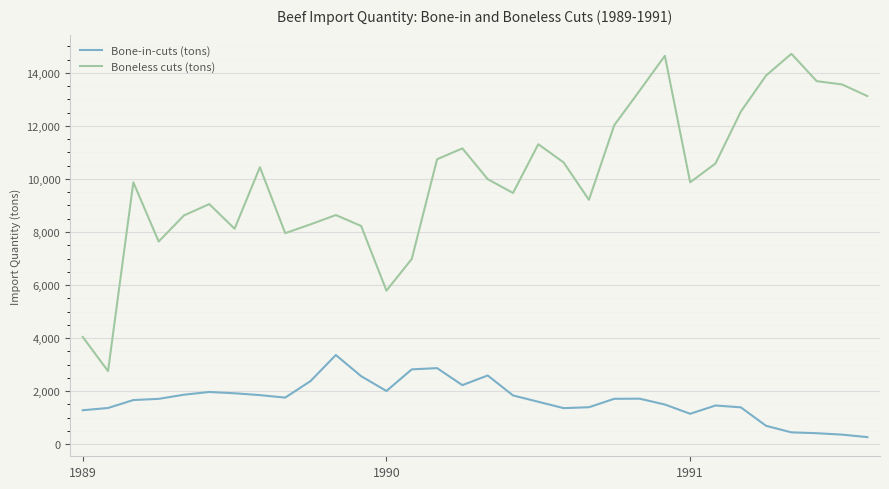

Which series has the largest total across all categories?

Boneless cuts (tons)